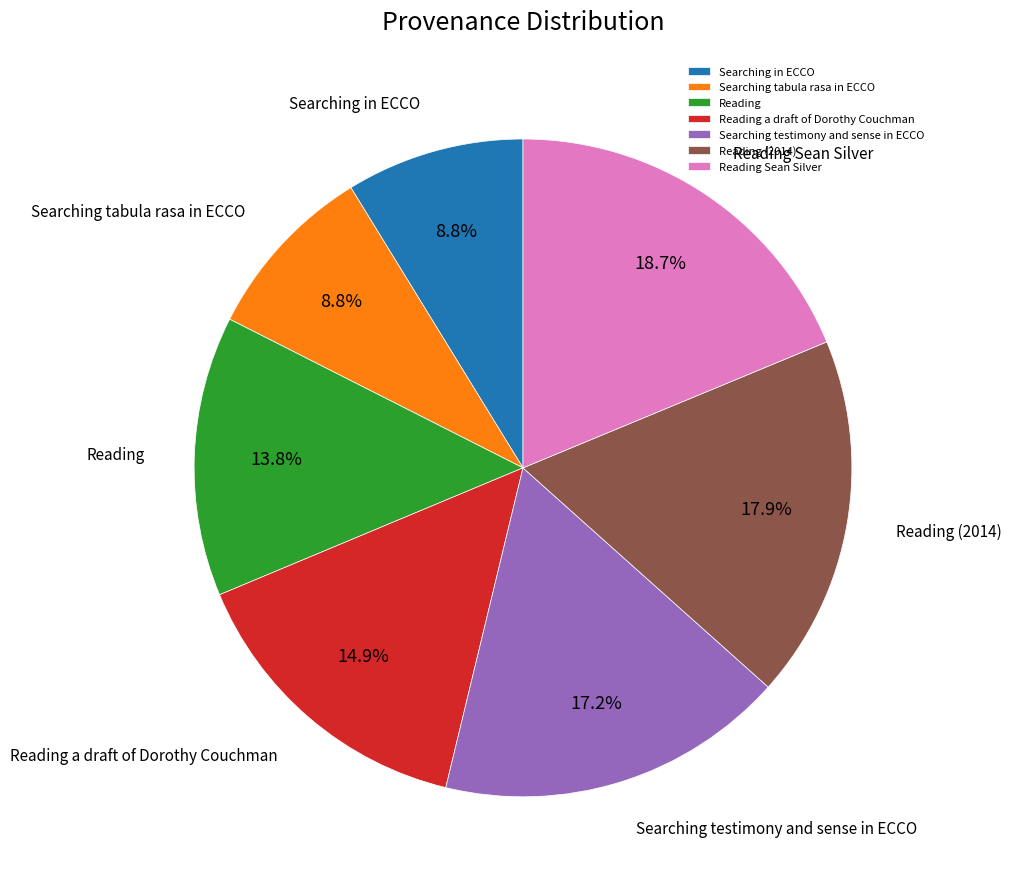

To the nearest percent, what percentage of the pie is Reading?

14%